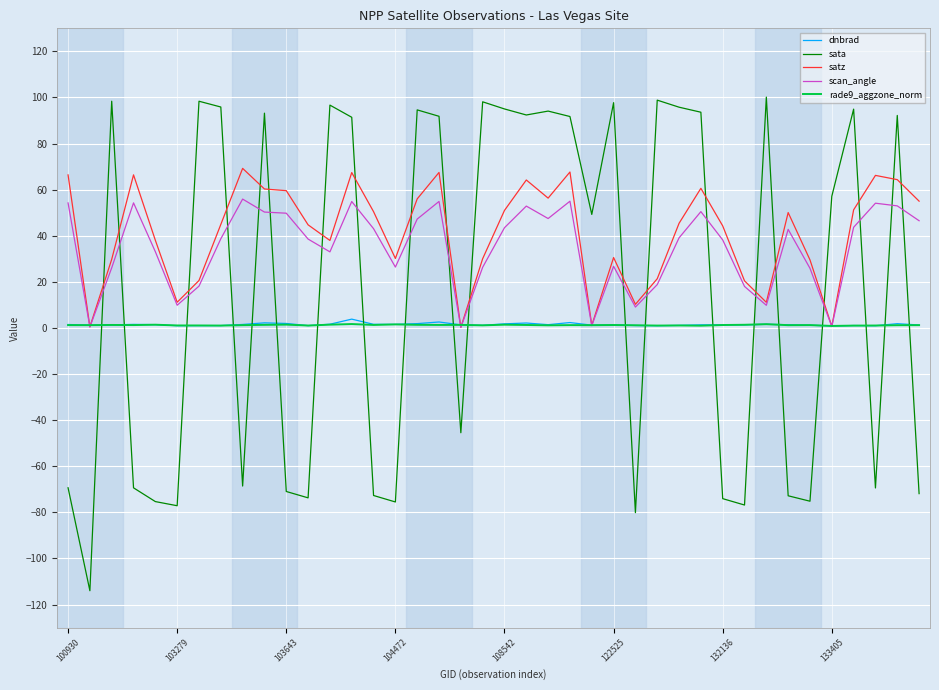

In scan_angle, how many points are higher than both neighbors (excluding endpoints)?

10